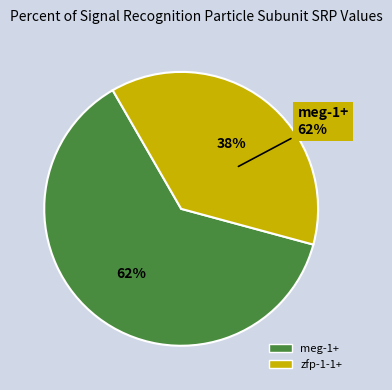

Which category has the smallest portion of the pie?

zfp-1-1+